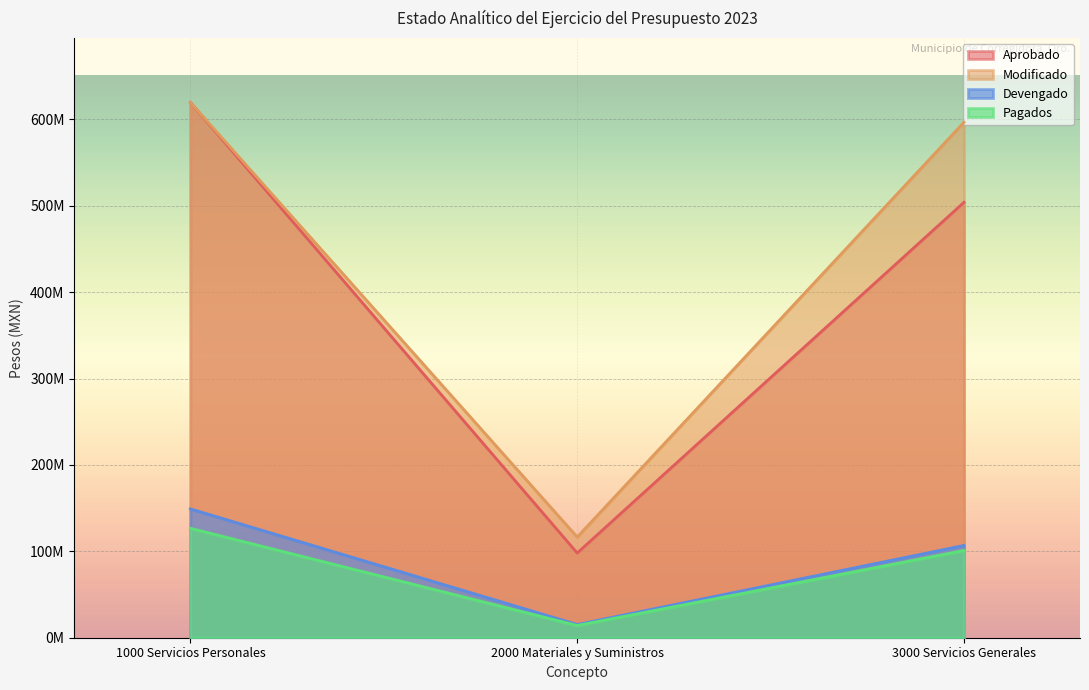

What position from the right is 2000 Materiales y Suministros?

2